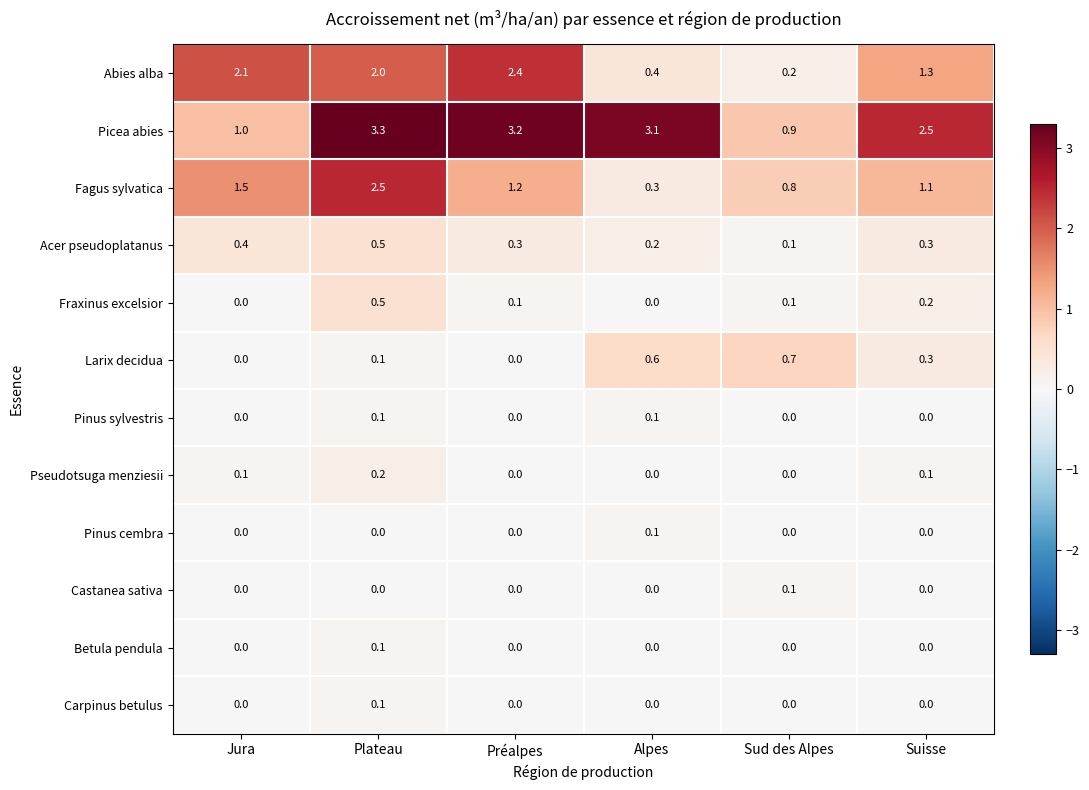

At which category is the sum across all series the highest?

Plateau